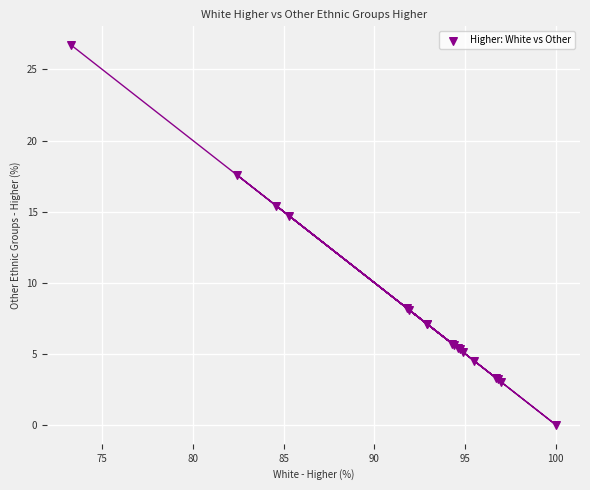

What Y value in the scatter plot is closest to 13?

14.7